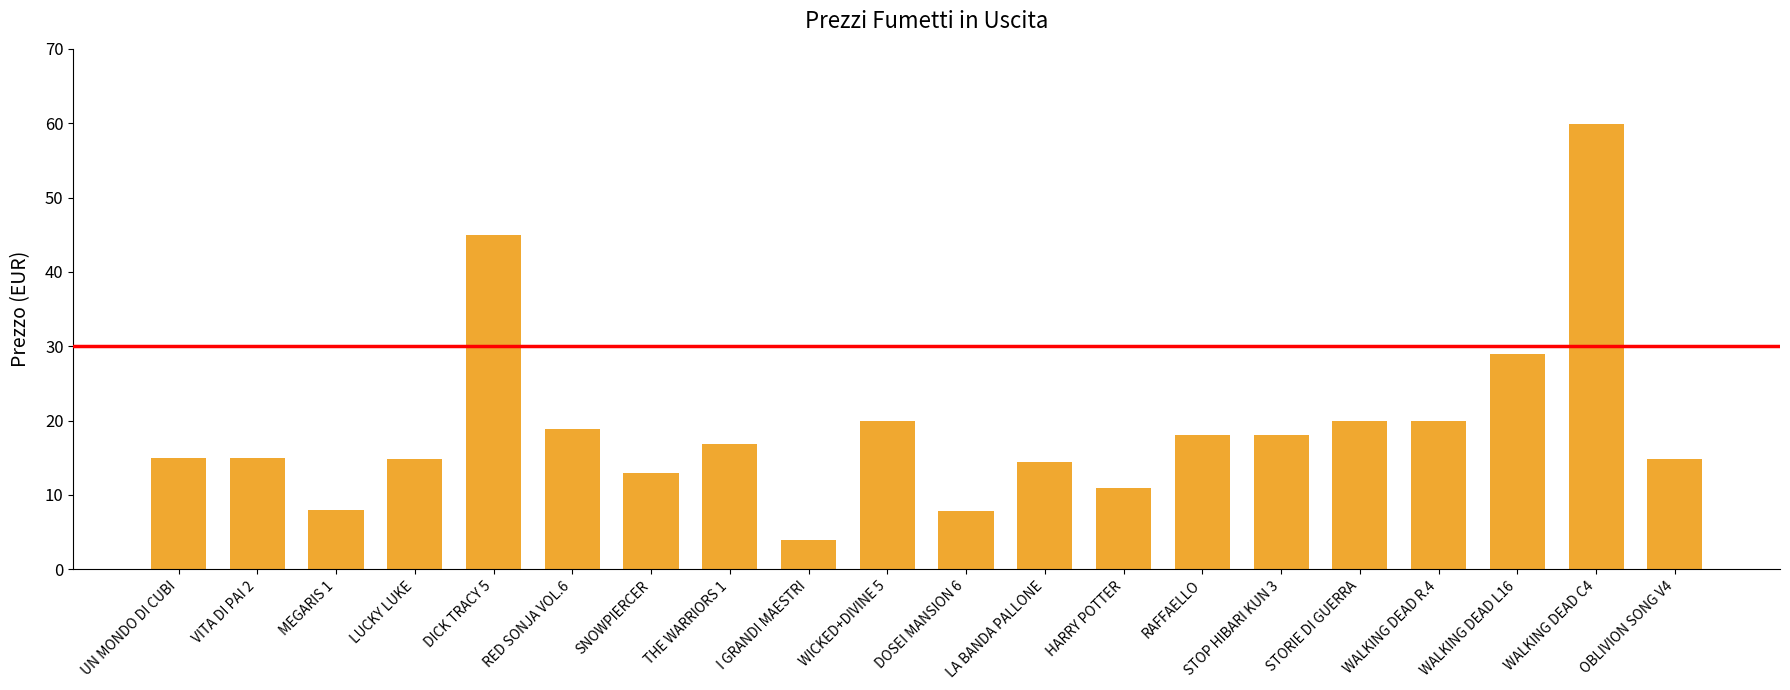

What is the ratio of the value at LA BANDA PALLONE to the value at MEGARIS 1?

1.8